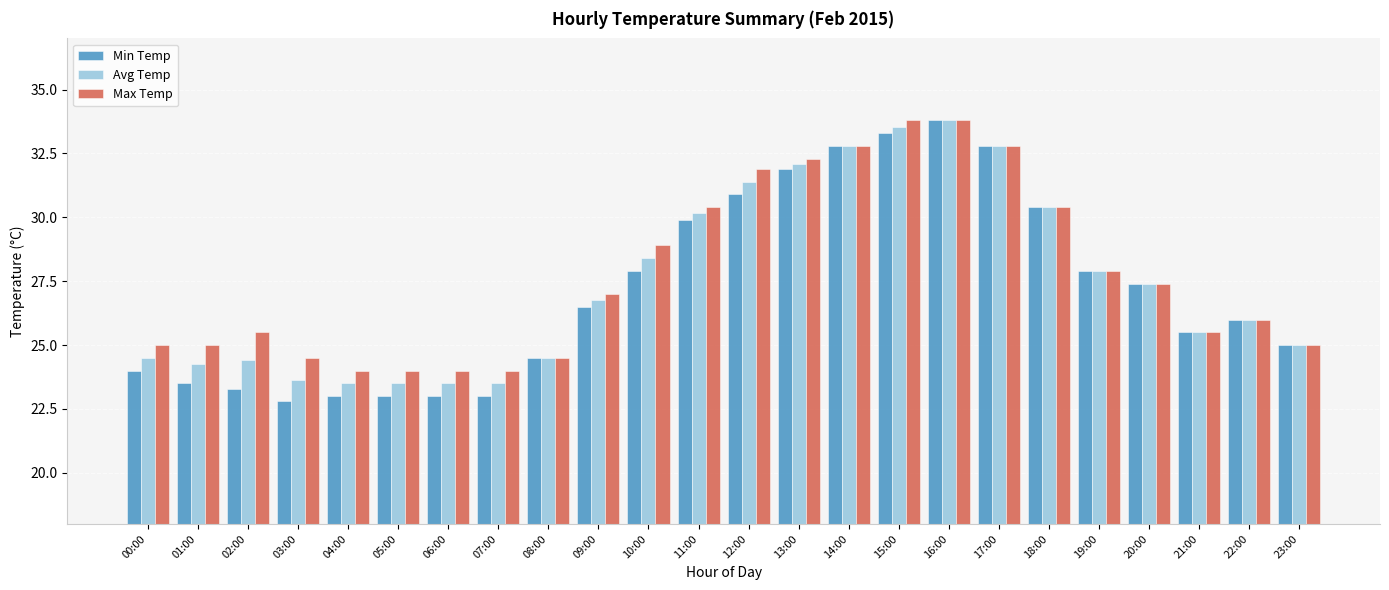

What is the label of the 23rd bar from the left?

22:00